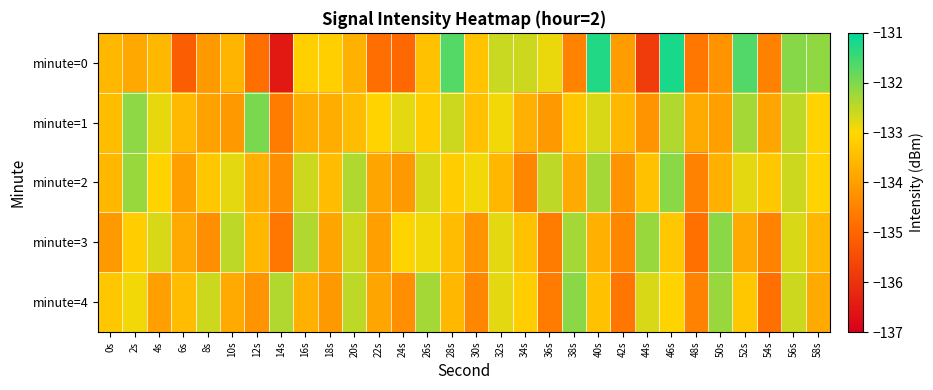

What is the total value across all series at 20s?

-664.7